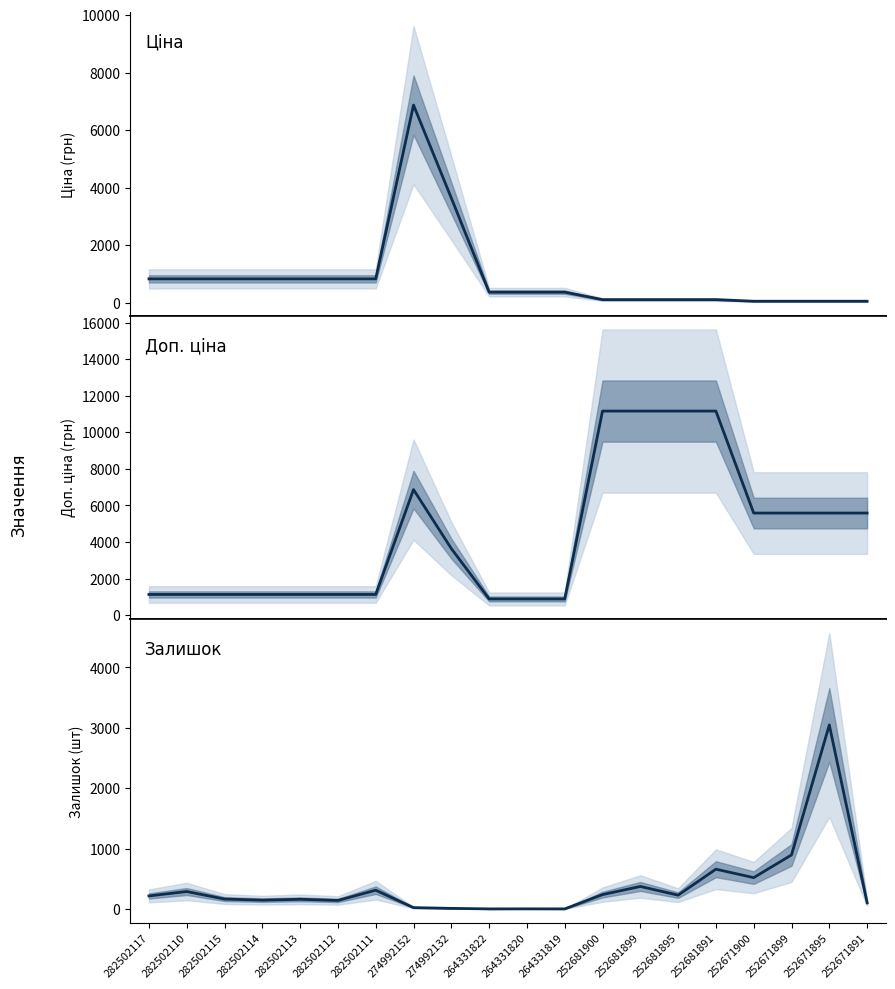

Where is the first local minimum for Залишок?

282502114